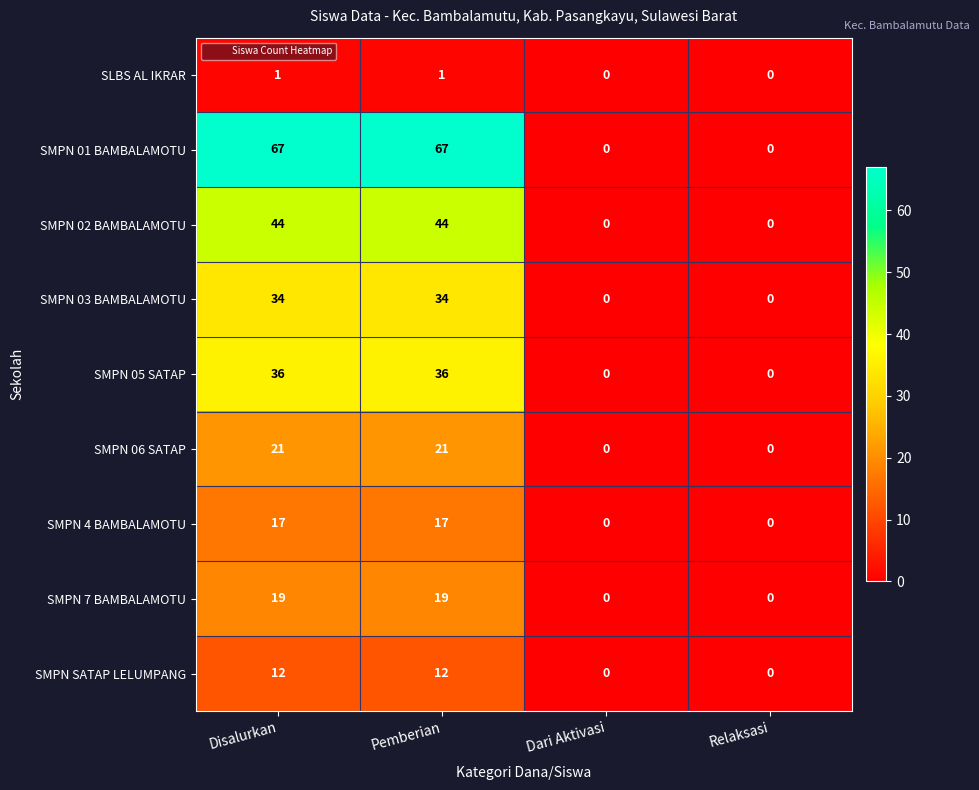

What is the total value across all series at Pemberian?

251